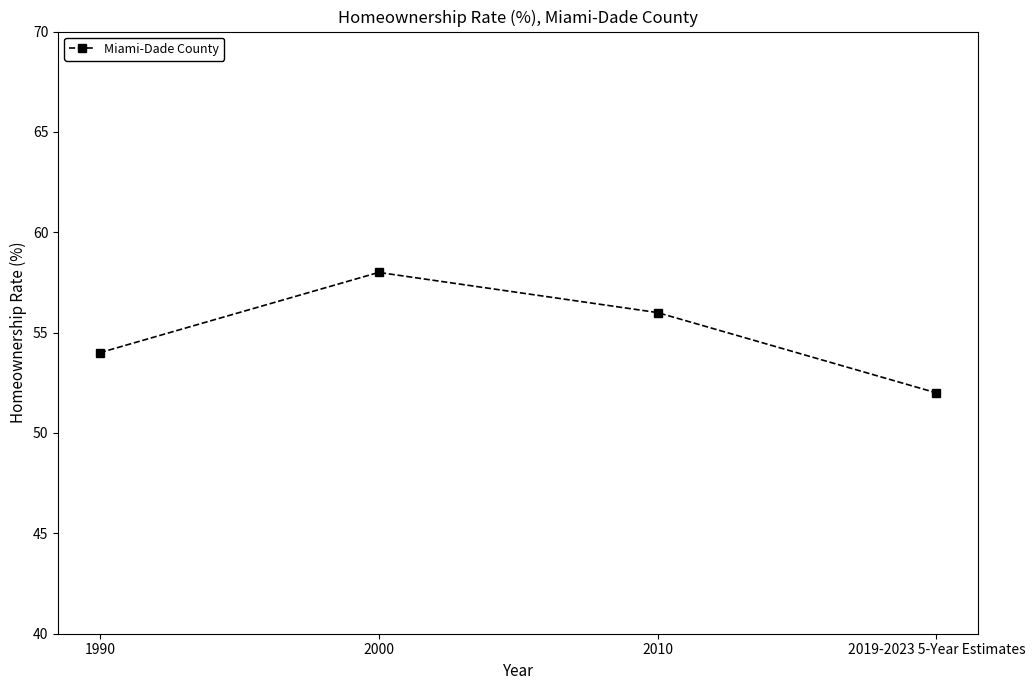

What is the difference between the maximum and minimum values?

6